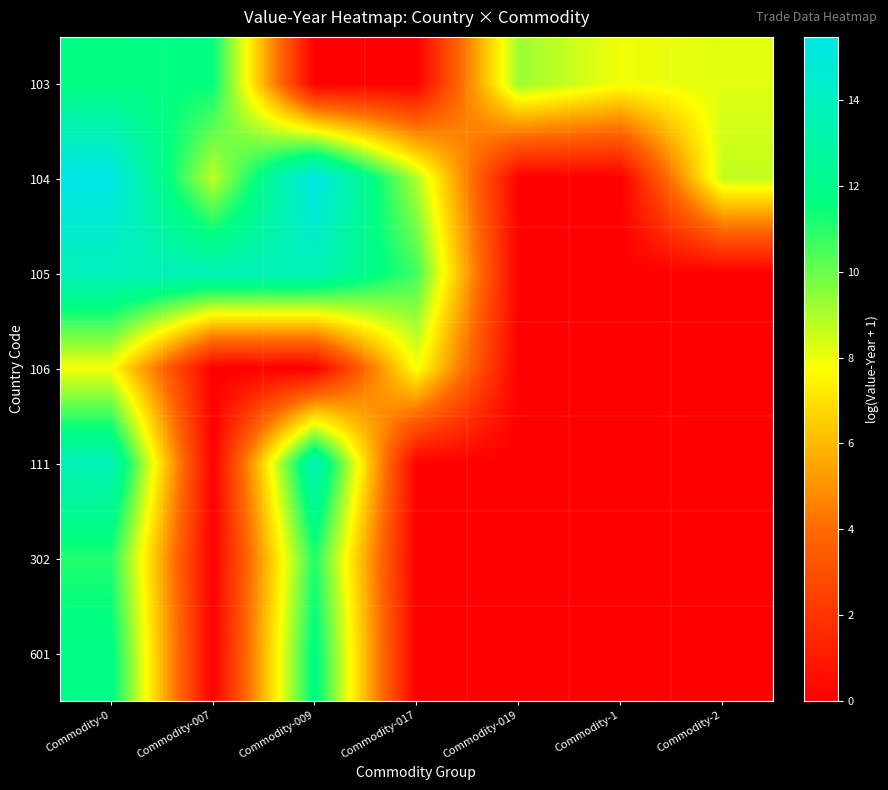

Reading right to left, what are all the values shown in this chart?

103: Commodity-2=8.2	Commodity-1=7.9	Commodity-019=9.3	Commodity-017=0.0	Commodity-009=0.0	Commodity-007=11.6	Commodity-0=11.7
104: Commodity-2=8.7	Commodity-1=0.0	Commodity-019=0.0	Commodity-017=9.0	Commodity-009=15.5	Commodity-007=8.7	Commodity-0=15.5
105: Commodity-2=0.0	Commodity-1=0.0	Commodity-019=0.0	Commodity-017=10.6	Commodity-009=13.6	Commodity-007=13.6	Commodity-0=13.8
106: Commodity-2=0.0	Commodity-1=0.0	Commodity-019=0.0	Commodity-017=7.9	Commodity-009=0.0	Commodity-007=0.0	Commodity-0=7.9
111: Commodity-2=0.0	Commodity-1=0.0	Commodity-019=0.0	Commodity-017=0.0	Commodity-009=13.6	Commodity-007=0.0	Commodity-0=13.6
302: Commodity-2=0.0	Commodity-1=0.0	Commodity-019=0.0	Commodity-017=0.0	Commodity-009=11.1	Commodity-007=0.0	Commodity-0=11.1
601: Commodity-2=0.0	Commodity-1=0.0	Commodity-019=0.0	Commodity-017=0.0	Commodity-009=11.9	Commodity-007=0.0	Commodity-0=11.9